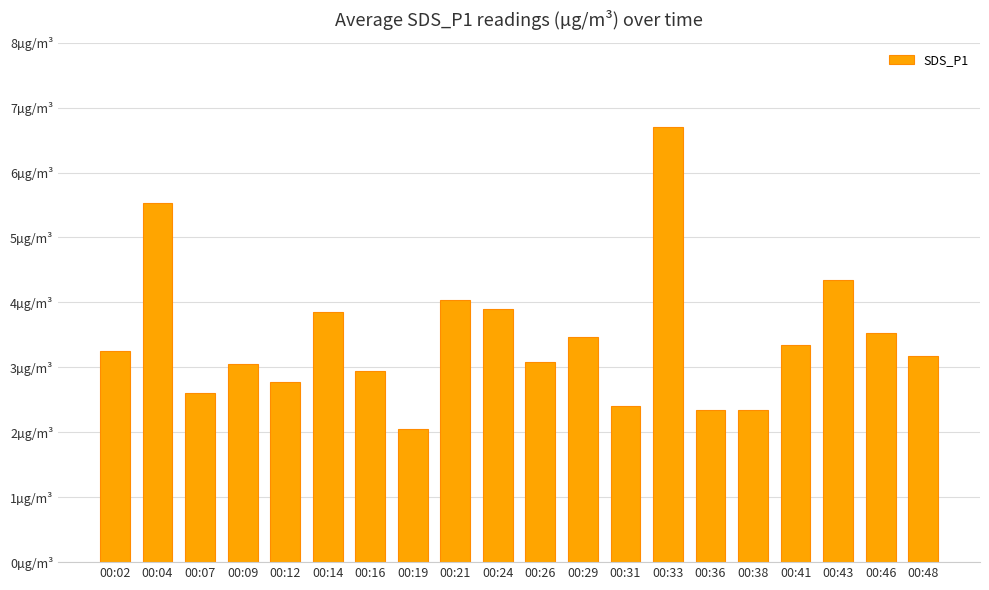

At which label does the data first exceed 3?

00:02